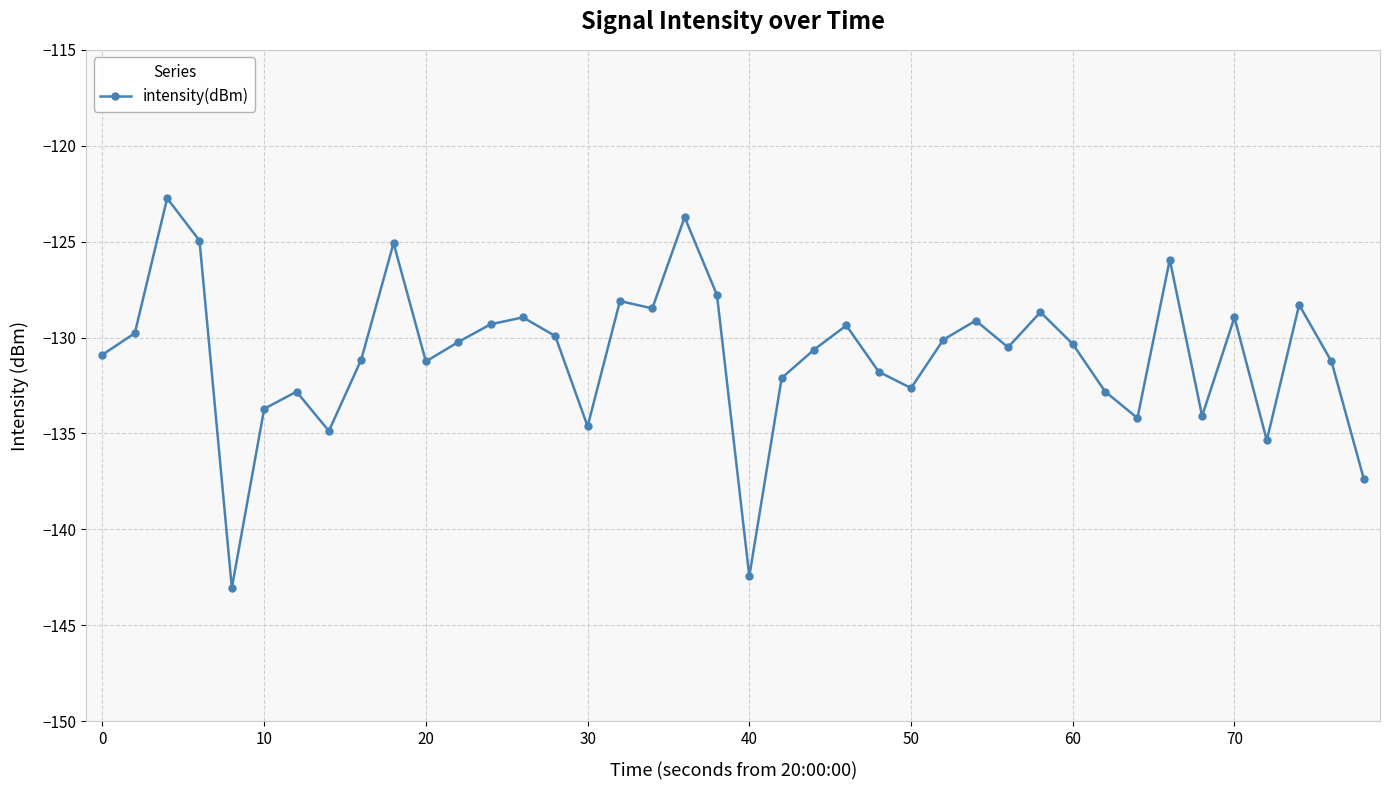

True or false: the data has more than 2 interior local peaks.

True